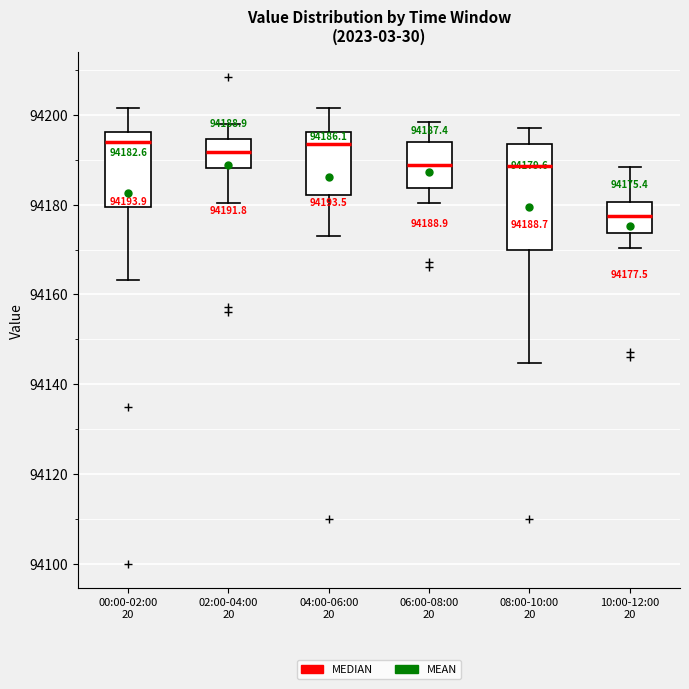

Comparing the boxes themselves (not the whiskers), which one is the tallest?

08:00-10:00 20